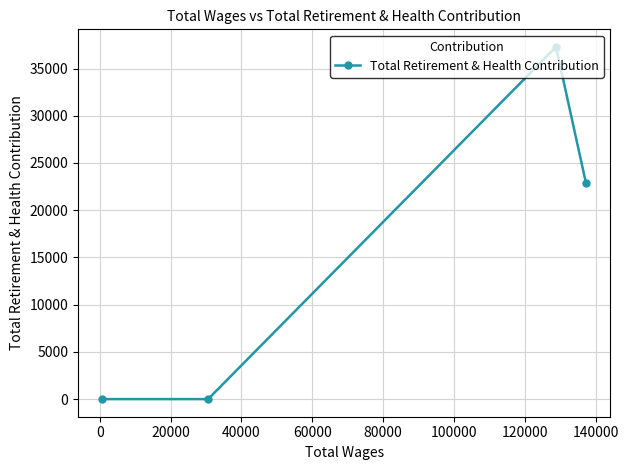

What is the average value?

15034